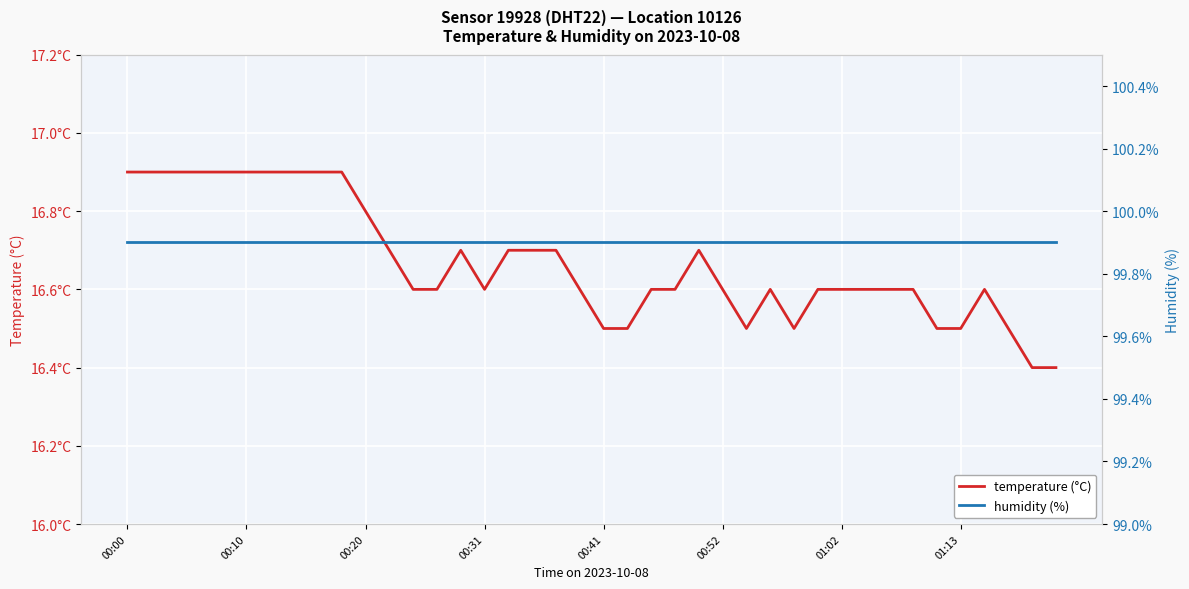

At how many categories does at least one series exceed 22?

40